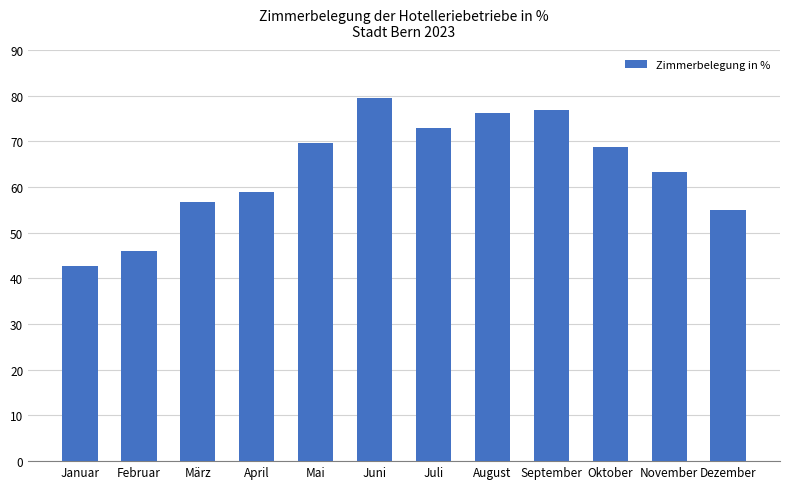

What is the label of the 9th bar from the left?

September